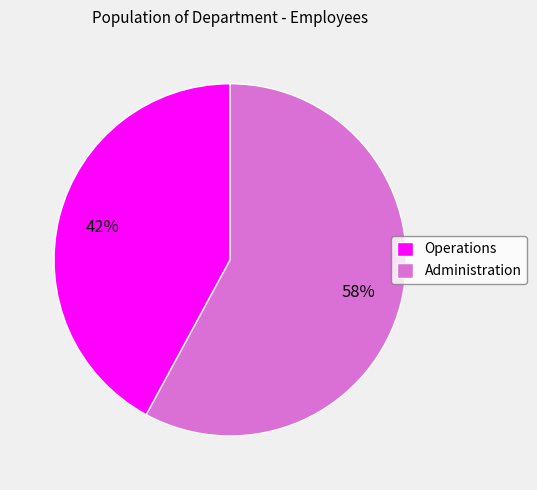

Which category has the biggest portion of the pie?

Administration